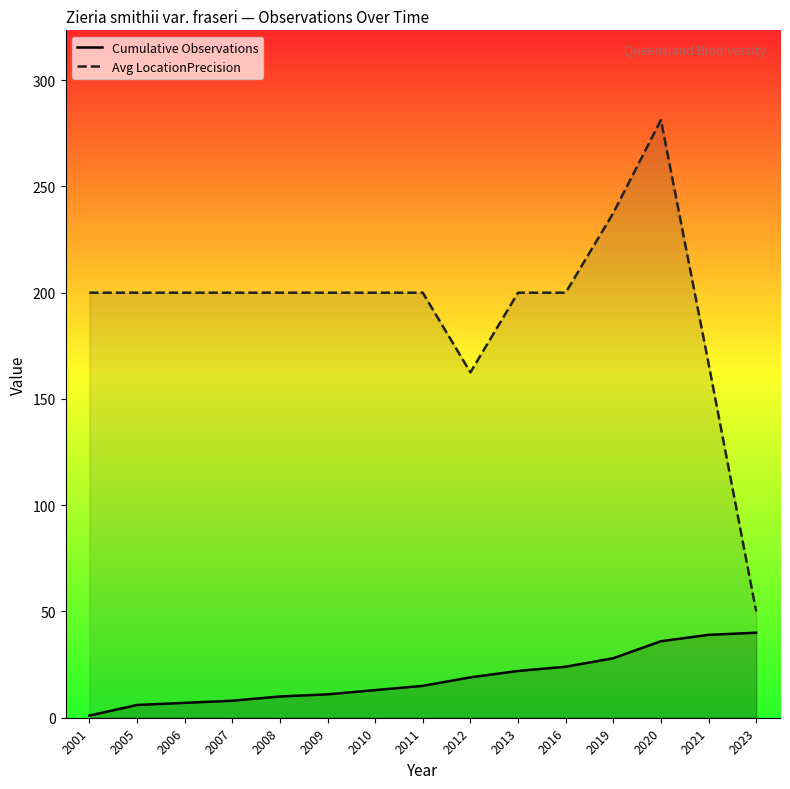

Is the value of Cumulative Observations at 2019 greater than the value of Avg LocationPrecision at 2011?

No